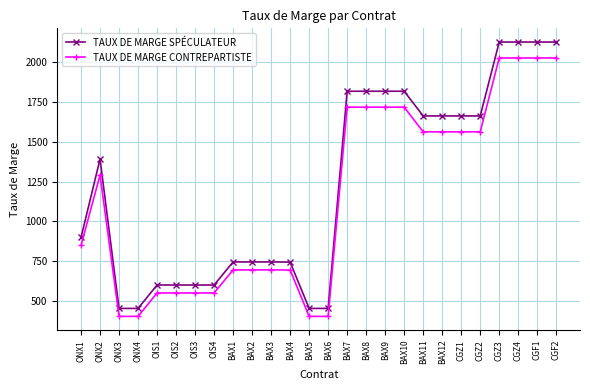

What is the greatest value displayed?

2126